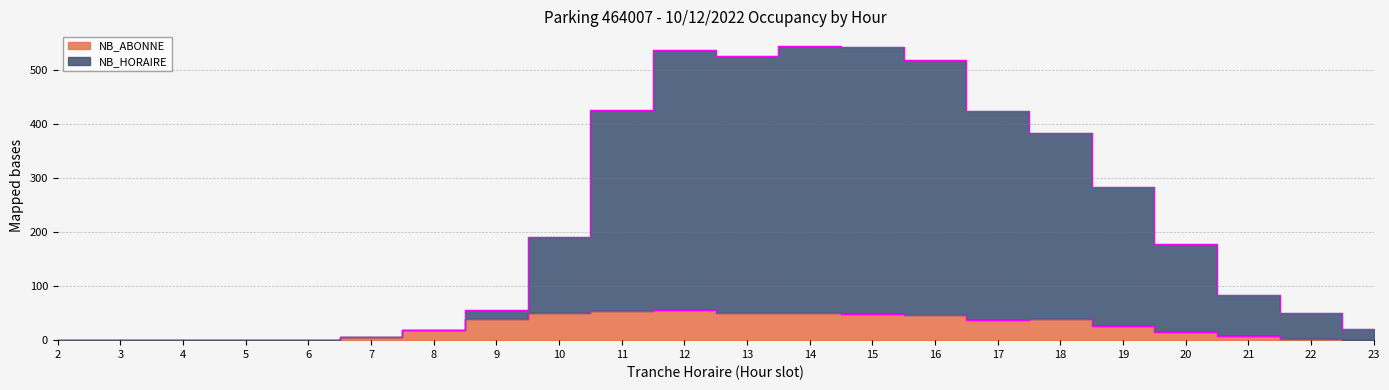

Is it true that NB_ABONNE equals 0 at 2?

True